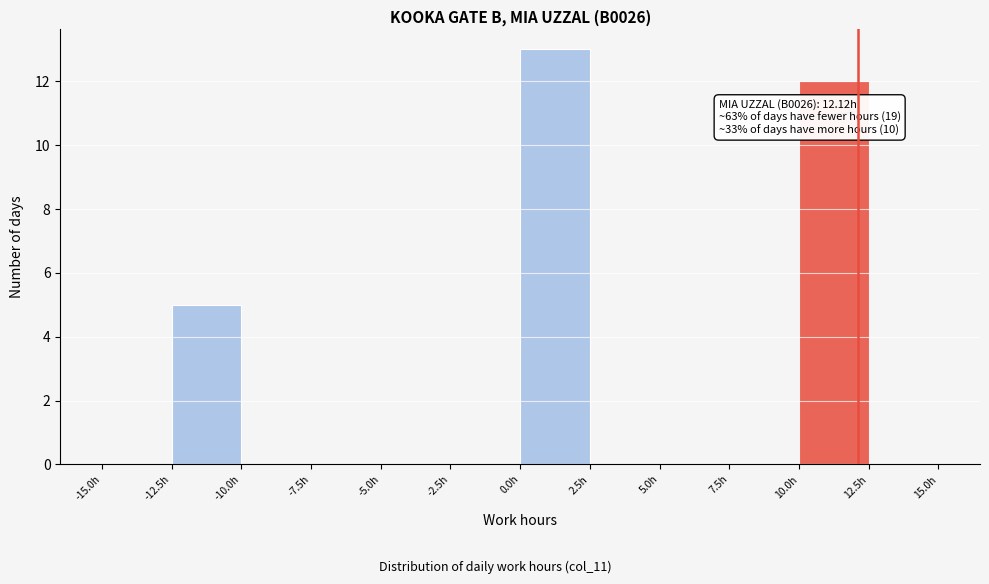

Over which range of the x-axis is the bar tallest?

0.0 to 2.5